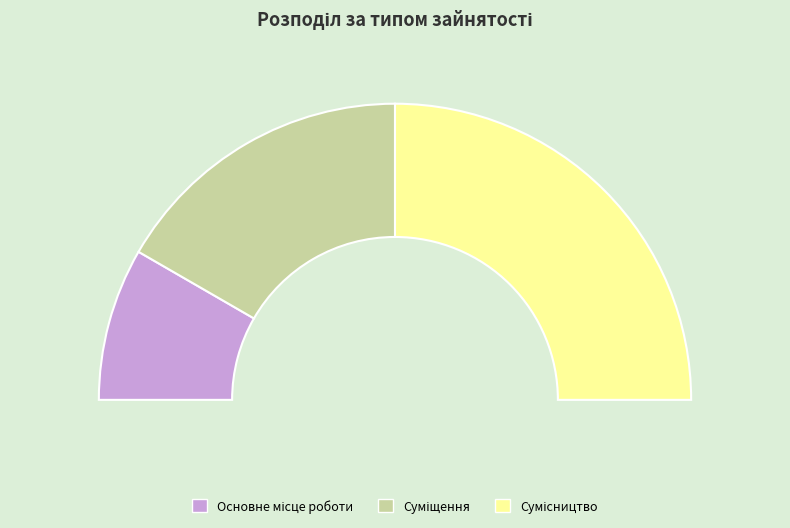

What percentage is the Основне місце роботи slice, to the nearest percent?

17%